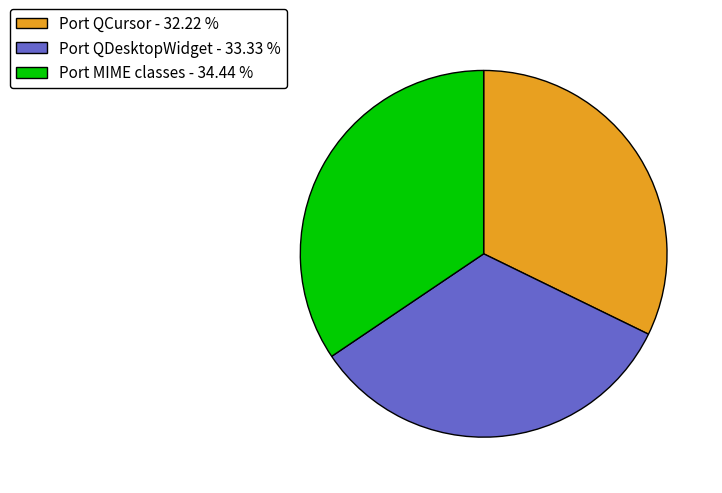

How many slices are in this pie chart?

3